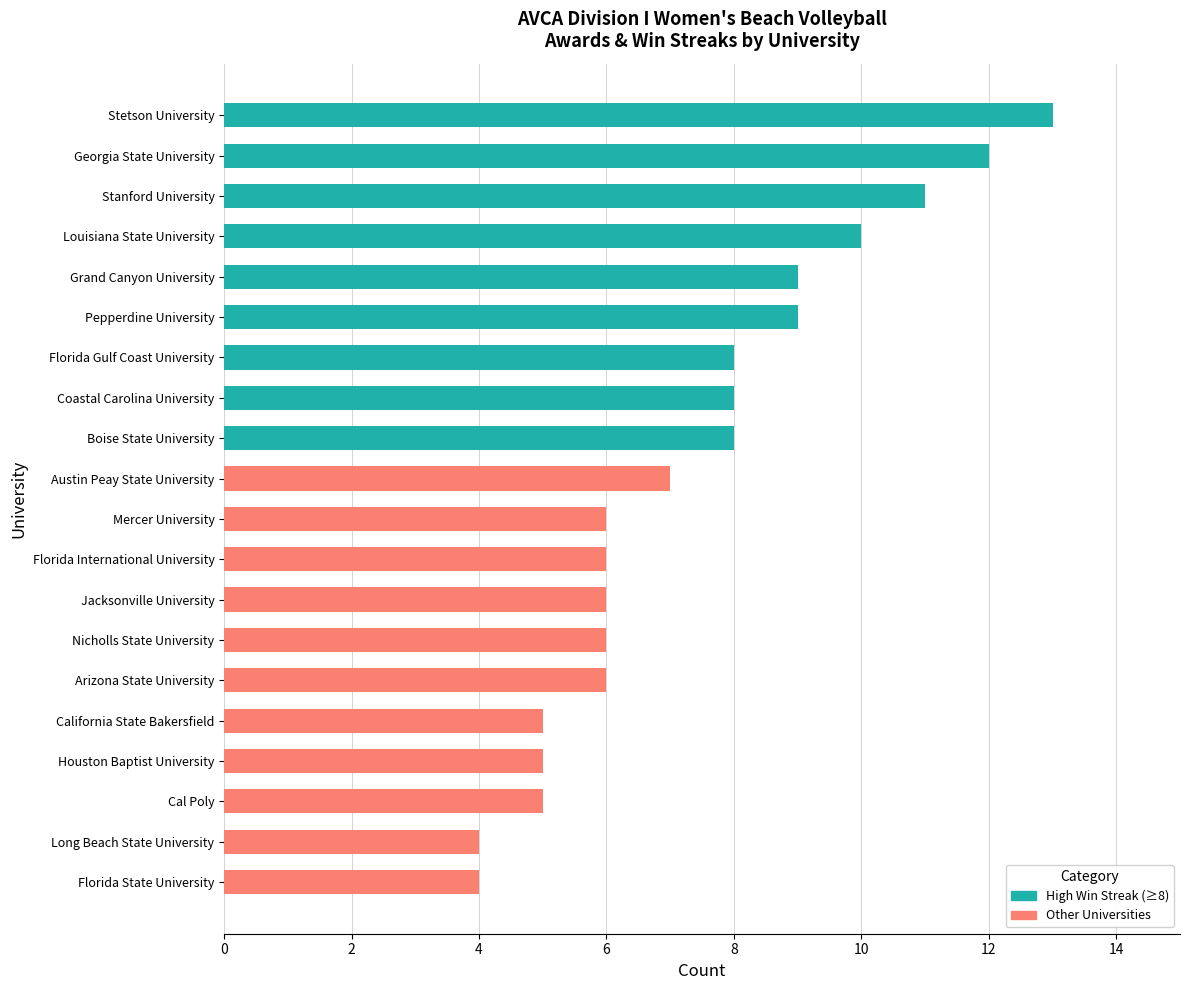

What is the average value?

7